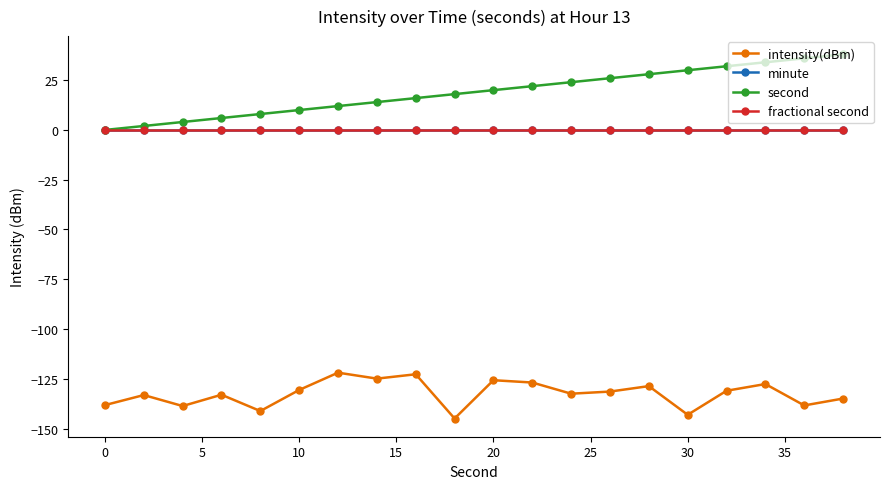

Is this an area chart (filled region under the line)?

No